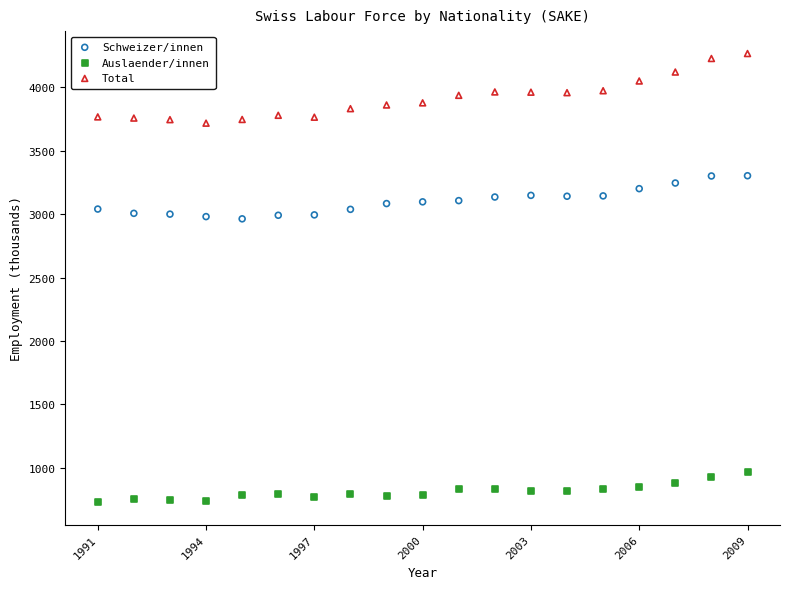

Which series reaches the maximum Y coordinate?

Total